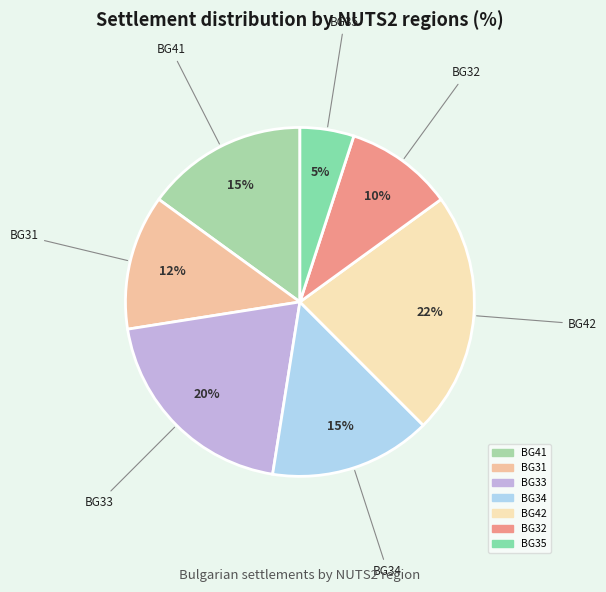

Is there any slice that represents more than half of the pie?

No